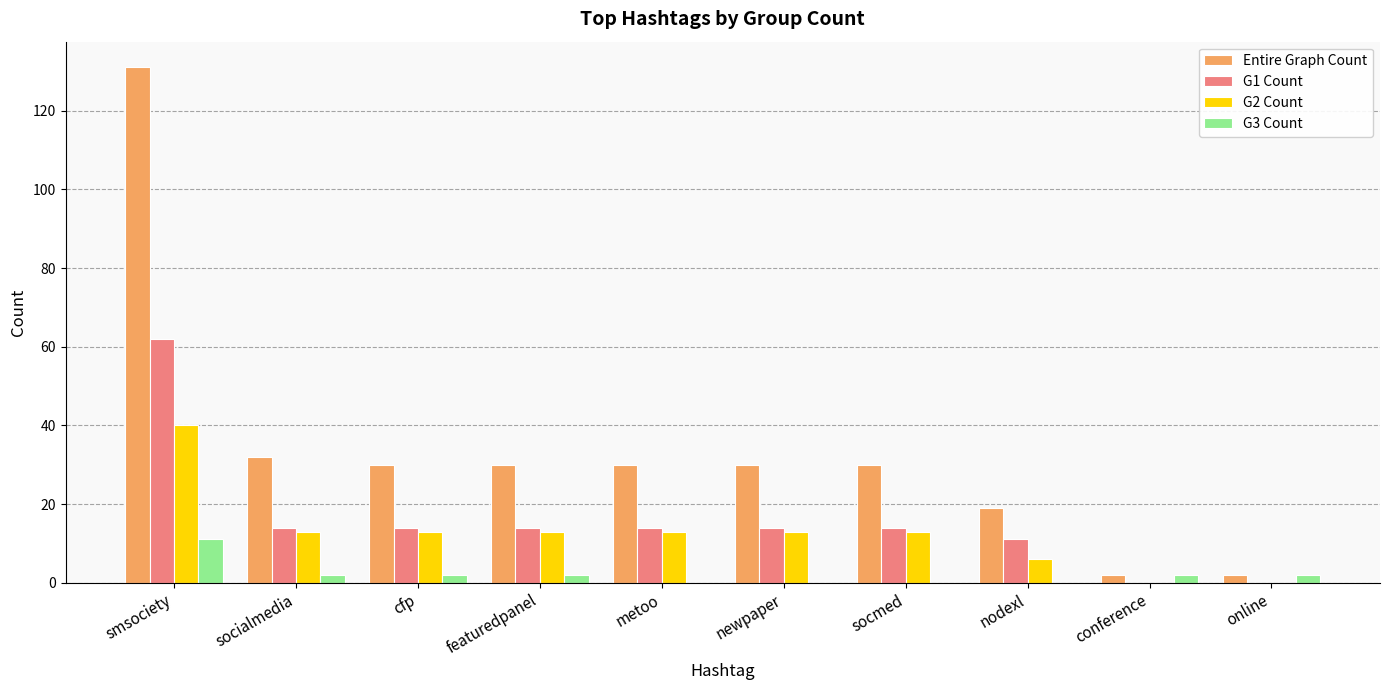

The value of Entire Graph Count at metoo is 40. True or false?

False